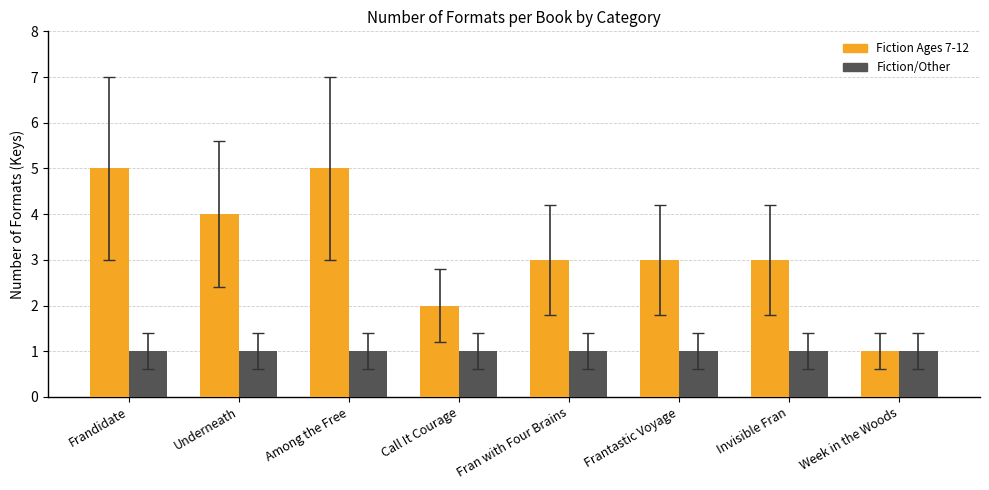

The value of Fiction/Other at Call It Courage is 1. True or false?

True